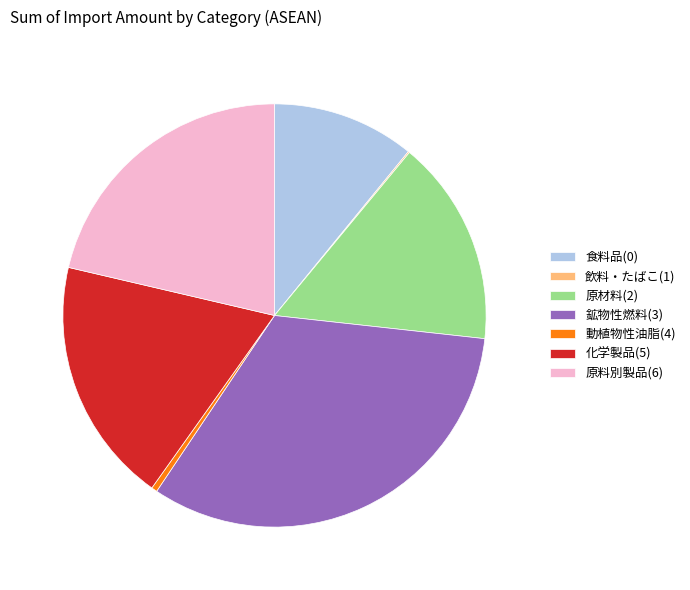

Approximately how many times larger is the value at 原材料(2) compared to 動植物性油脂(4)?

35.7